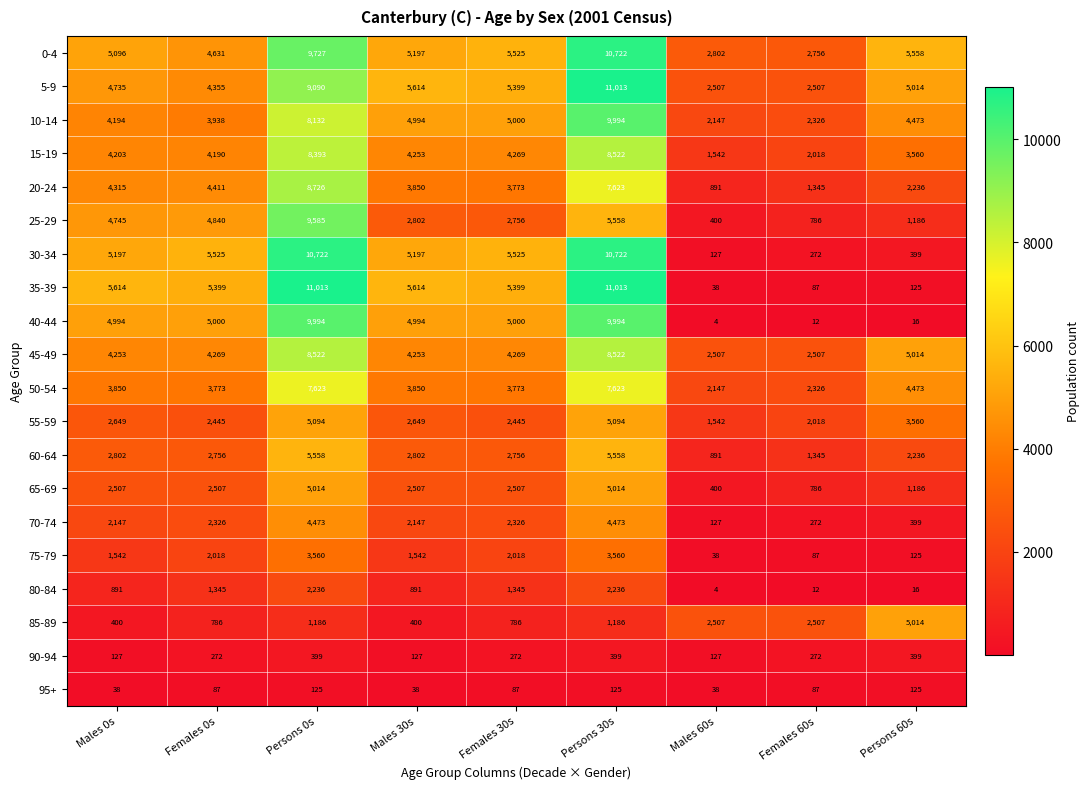

Which series has the largest range (max minus min)?

35-39